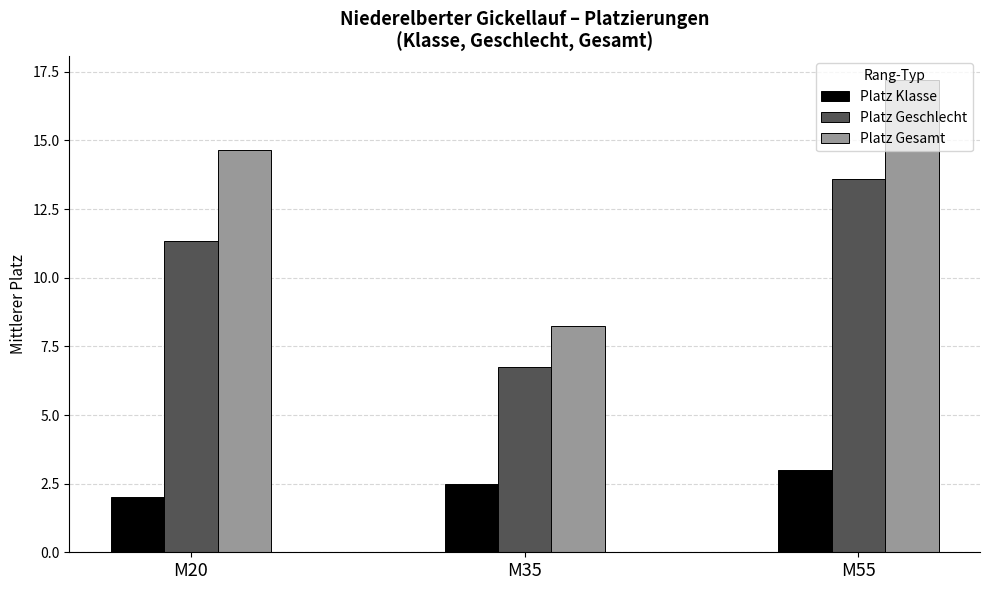

What is the total value across all series at M35?

17.5